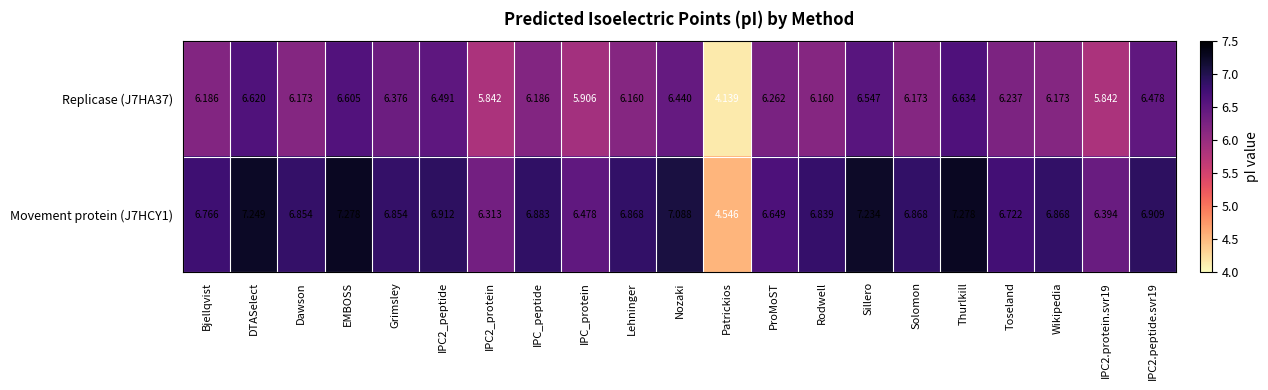

Where is Movement protein (J7HCY1) nearest to the value 5?

Patrickios